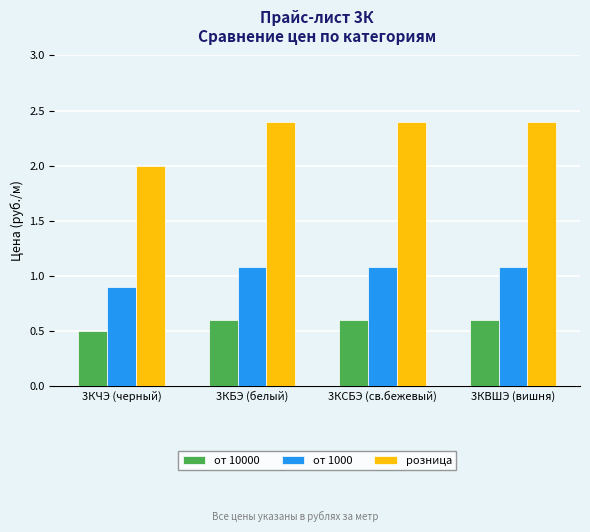

What is the highest value of the от 10000 series?

0.6